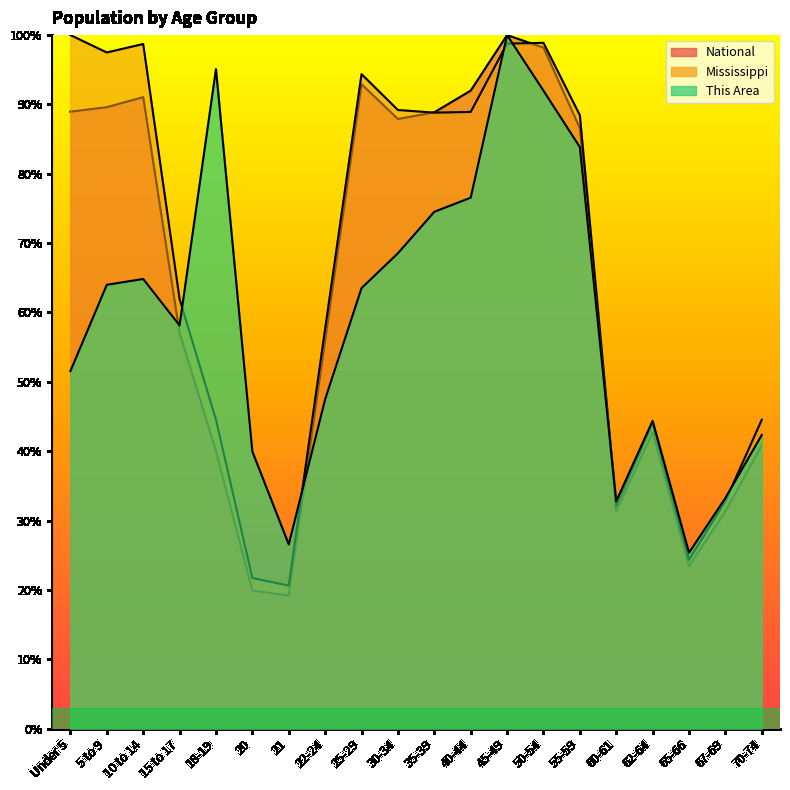

True or false: This Area has a value of 64.8 at 10 to 14.

True